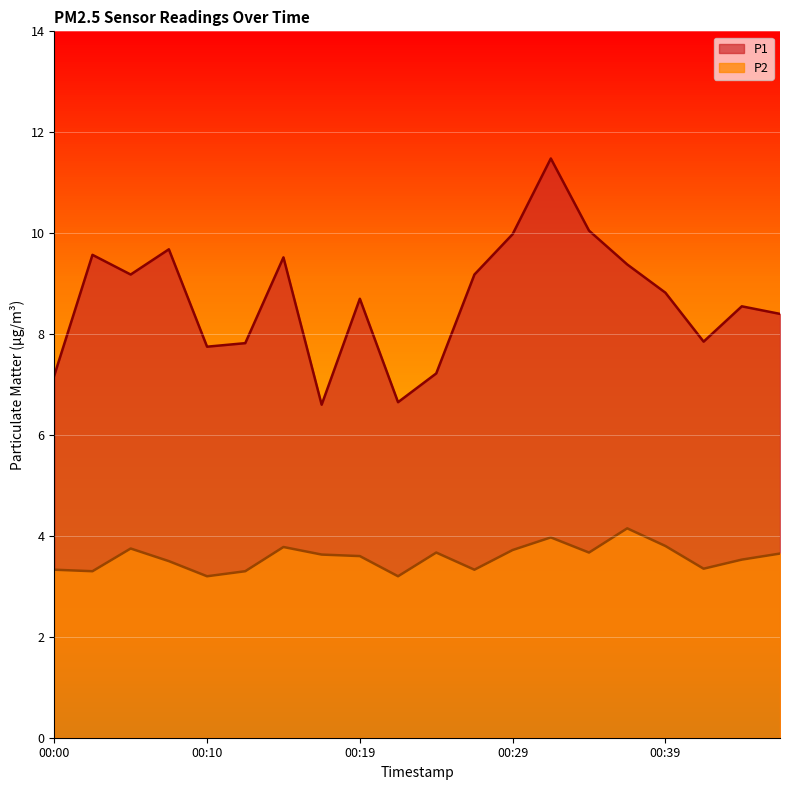

At which category does P1 reach its first local peak?

00:02